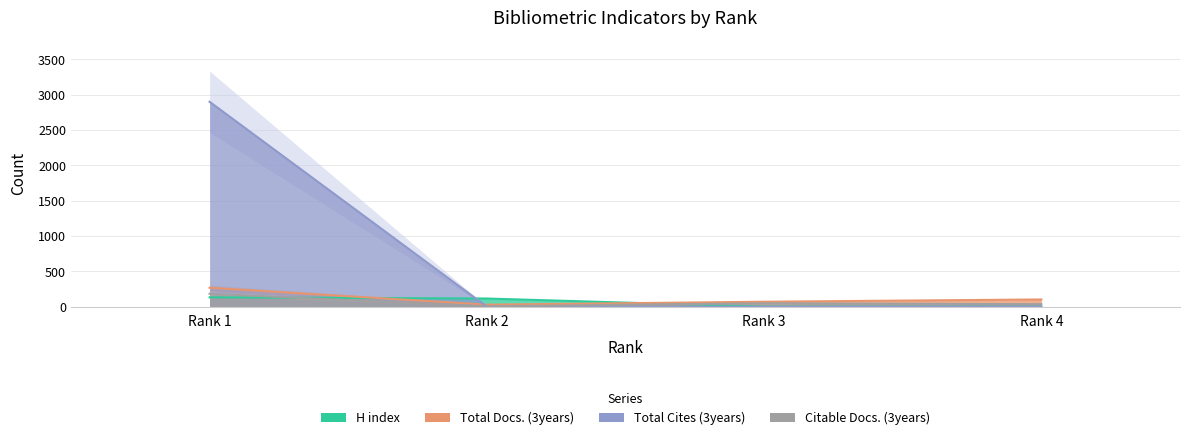

Rank the series by their maximum value, from highest to lowest.

Total Cites (3years), Total Docs. (3years), Citable Docs. (3years), H index